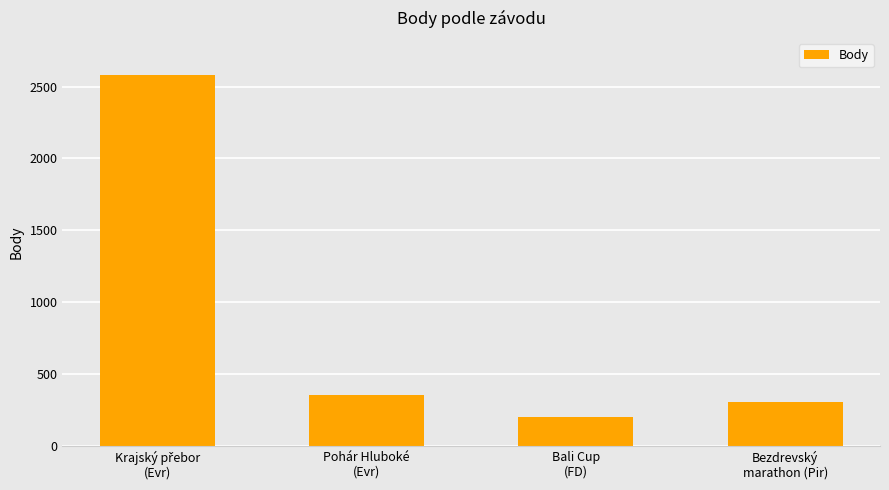

What is the minimum value shown in the chart?

202